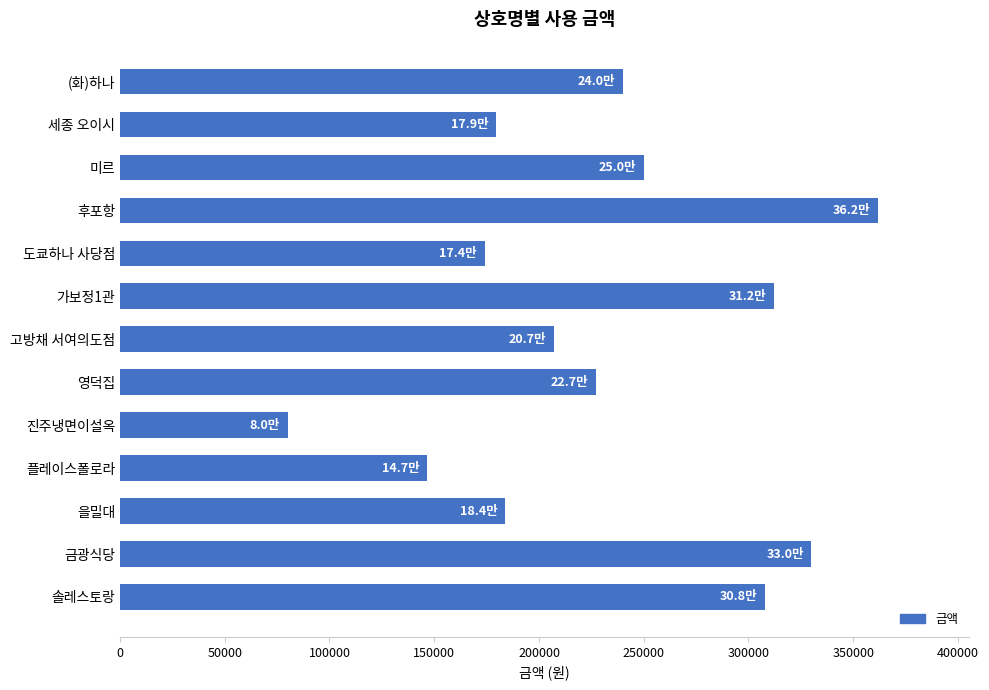

Between 후포항 and 영덕집, which is larger?

후포항